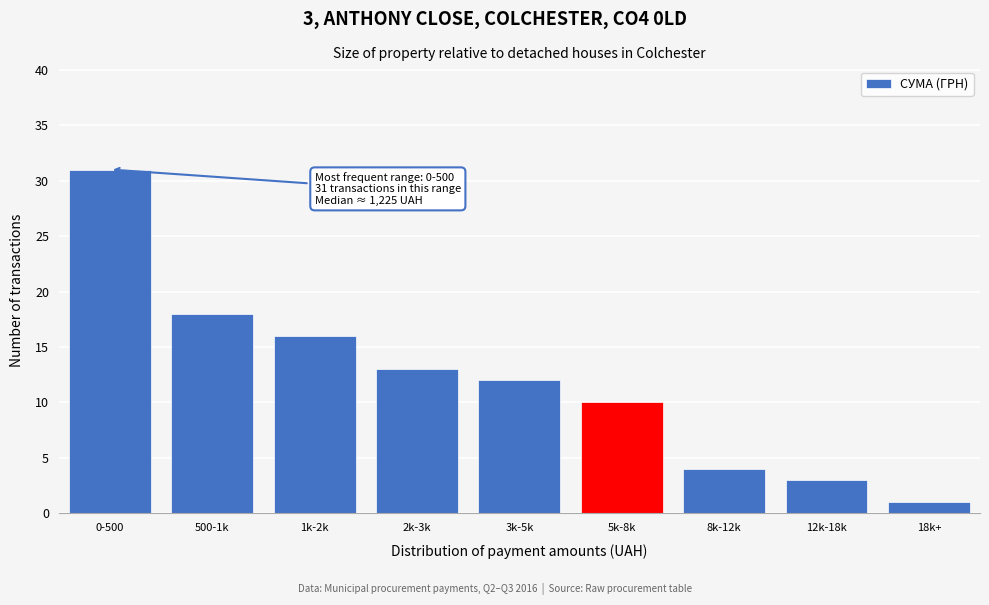

Reading left to right, list all the values displayed in this chart.

0-500=31	500-1k=18	1k-2k=16	2k-3k=13	3k-5k=12	5k-8k=10	8k-12k=4	12k-18k=3	18k+=1